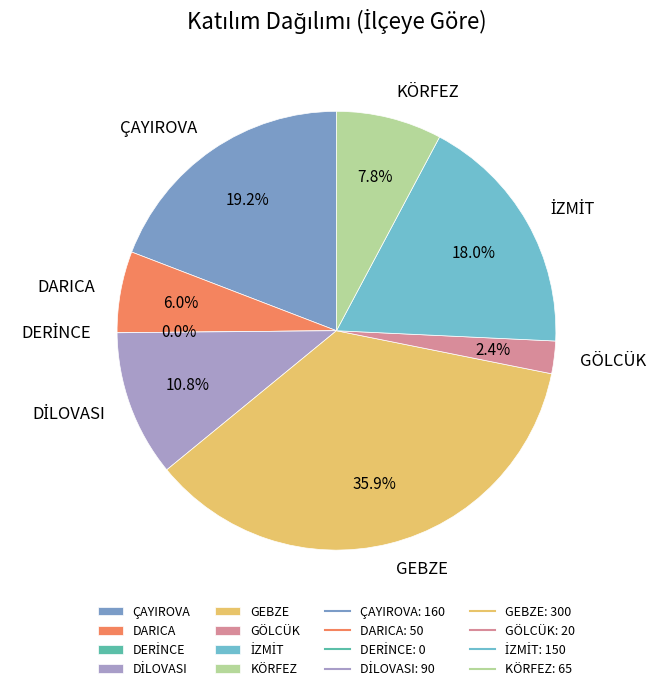

Is İZMİT the majority of the pie?

No